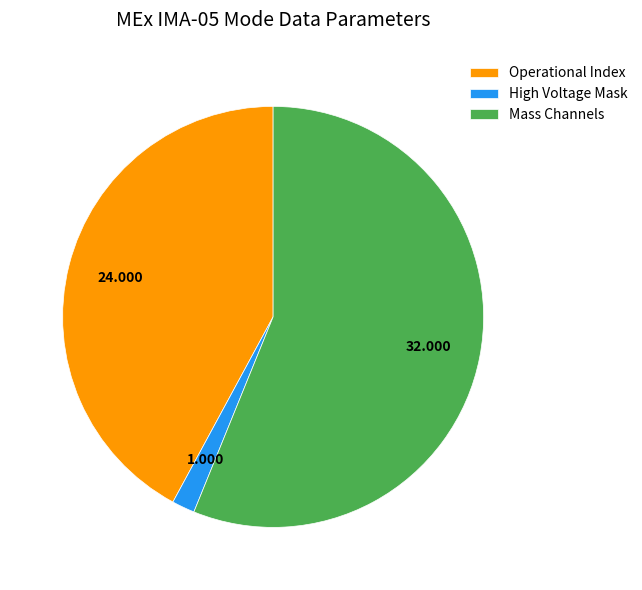

Count the number of slices in the pie.

3